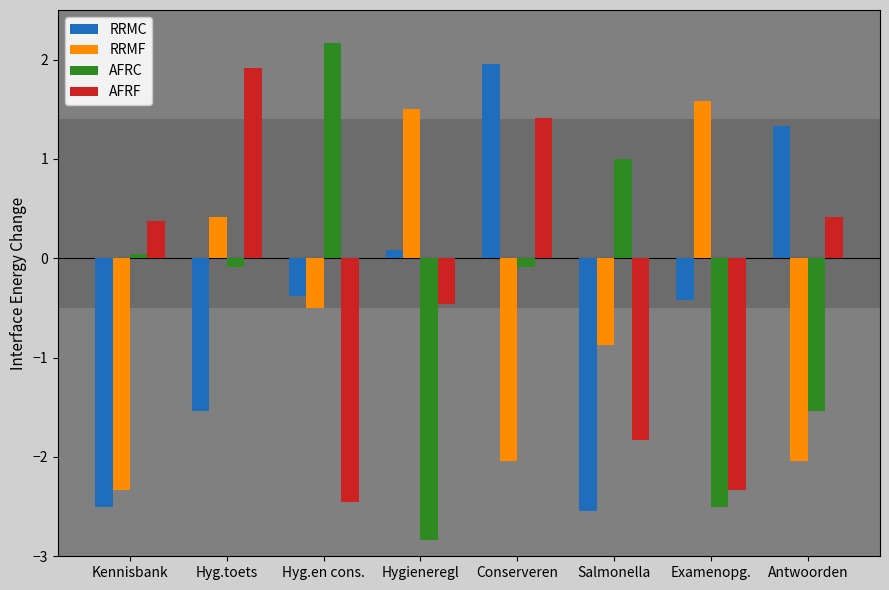

Which series has the widest spread of values?

AFRC